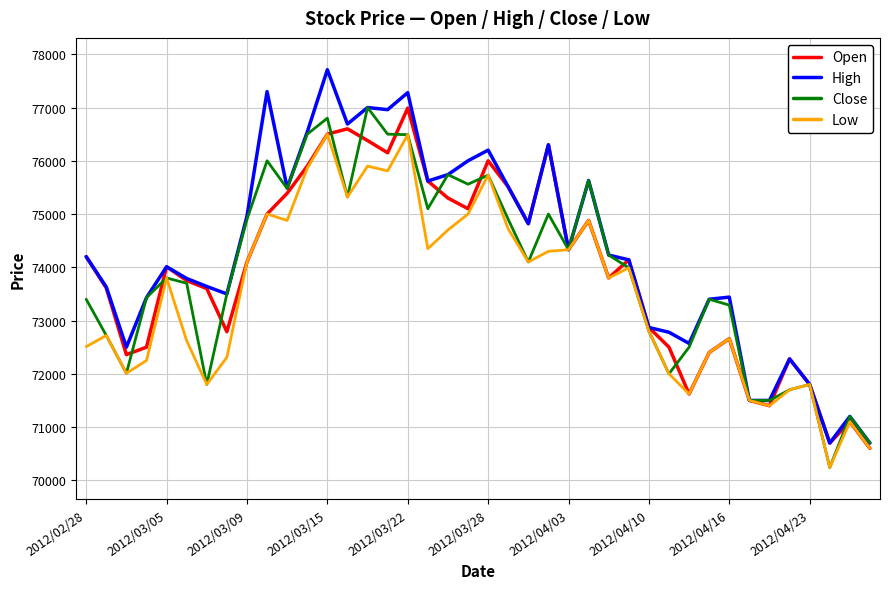

Which series has the largest total across all categories?

High